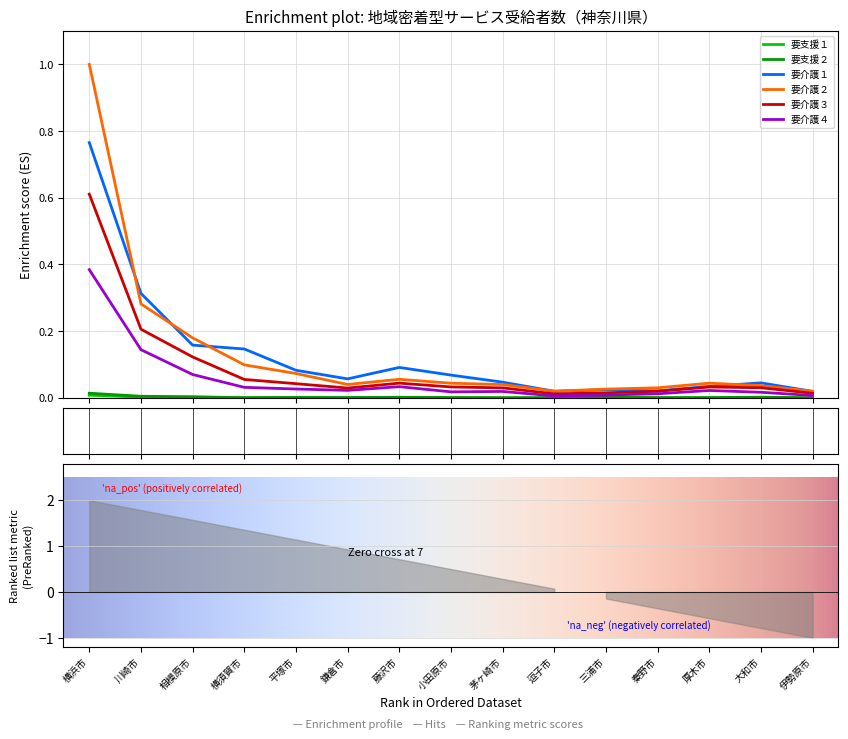

True or false: 要介護２ and 要介護４ intersect in this chart.

False